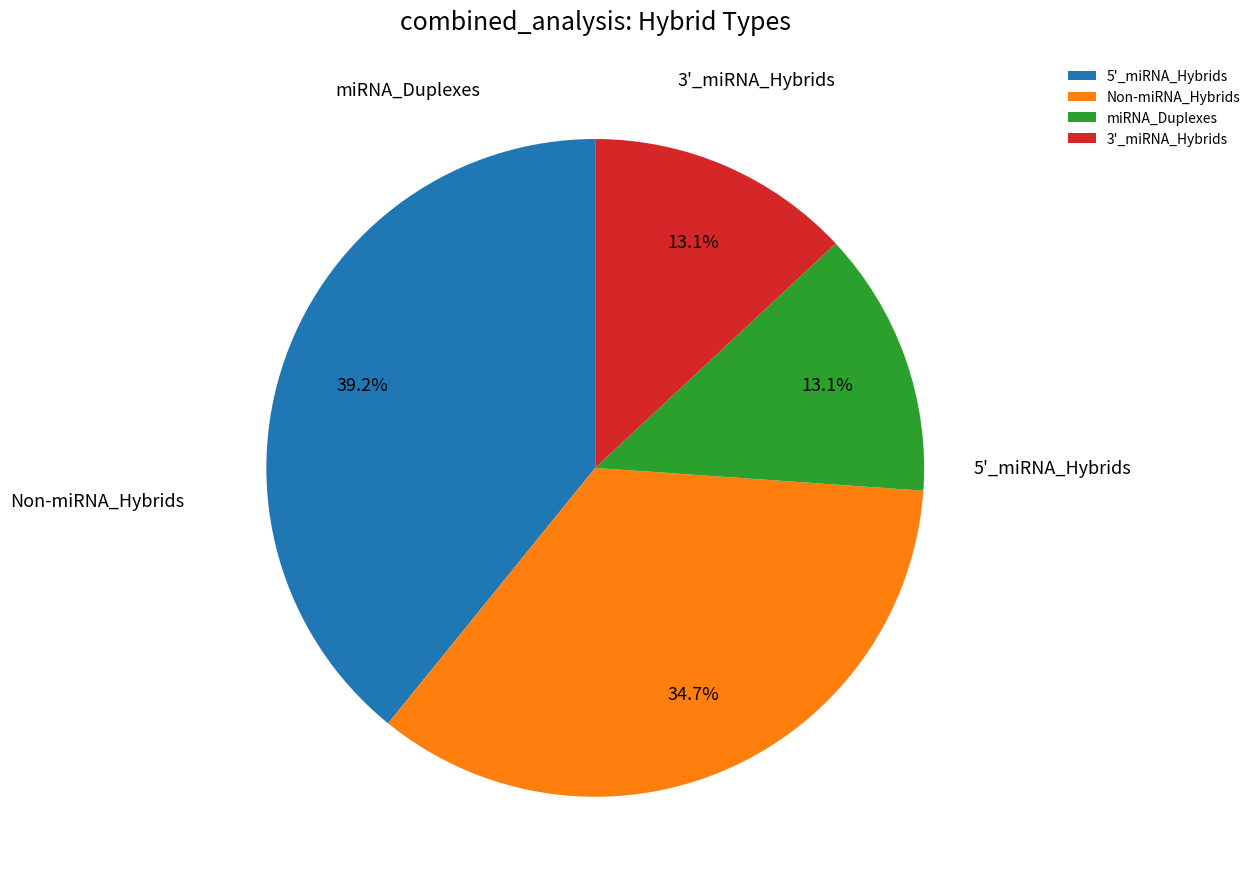

Does any single category account for the majority?

No